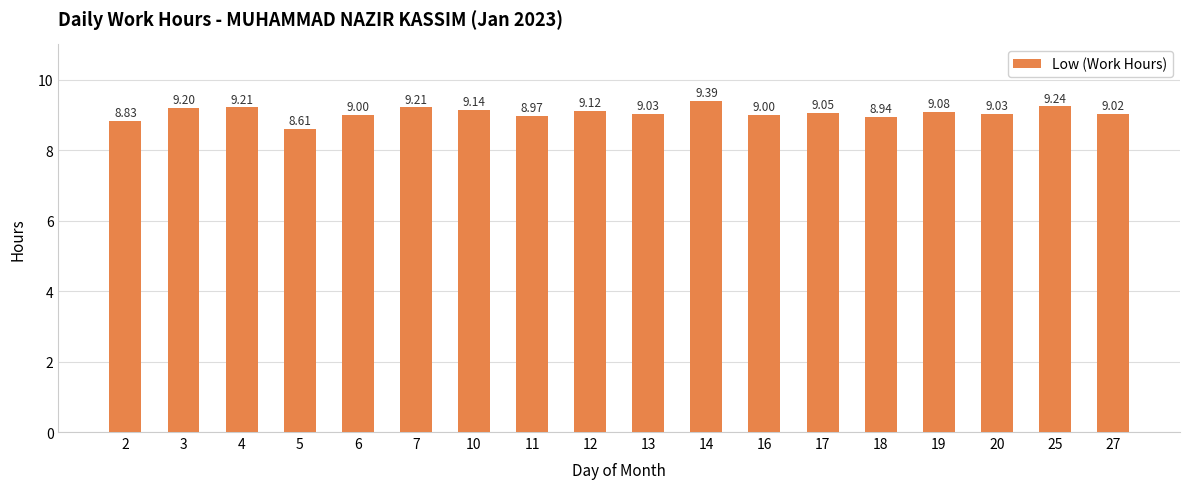

Are the bars horizontal?

No